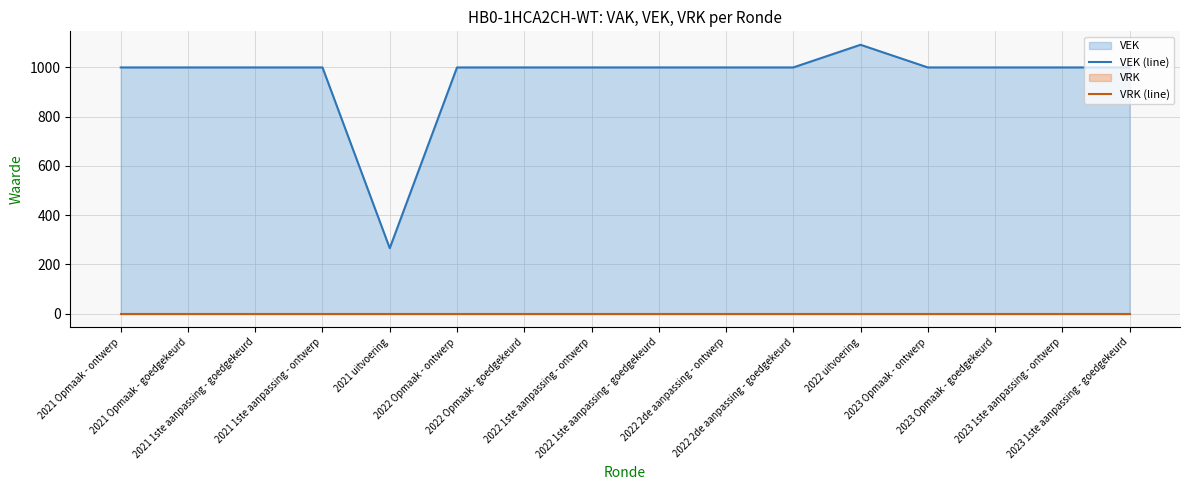

How many interior local peaks does the VEK (line) series have?

1